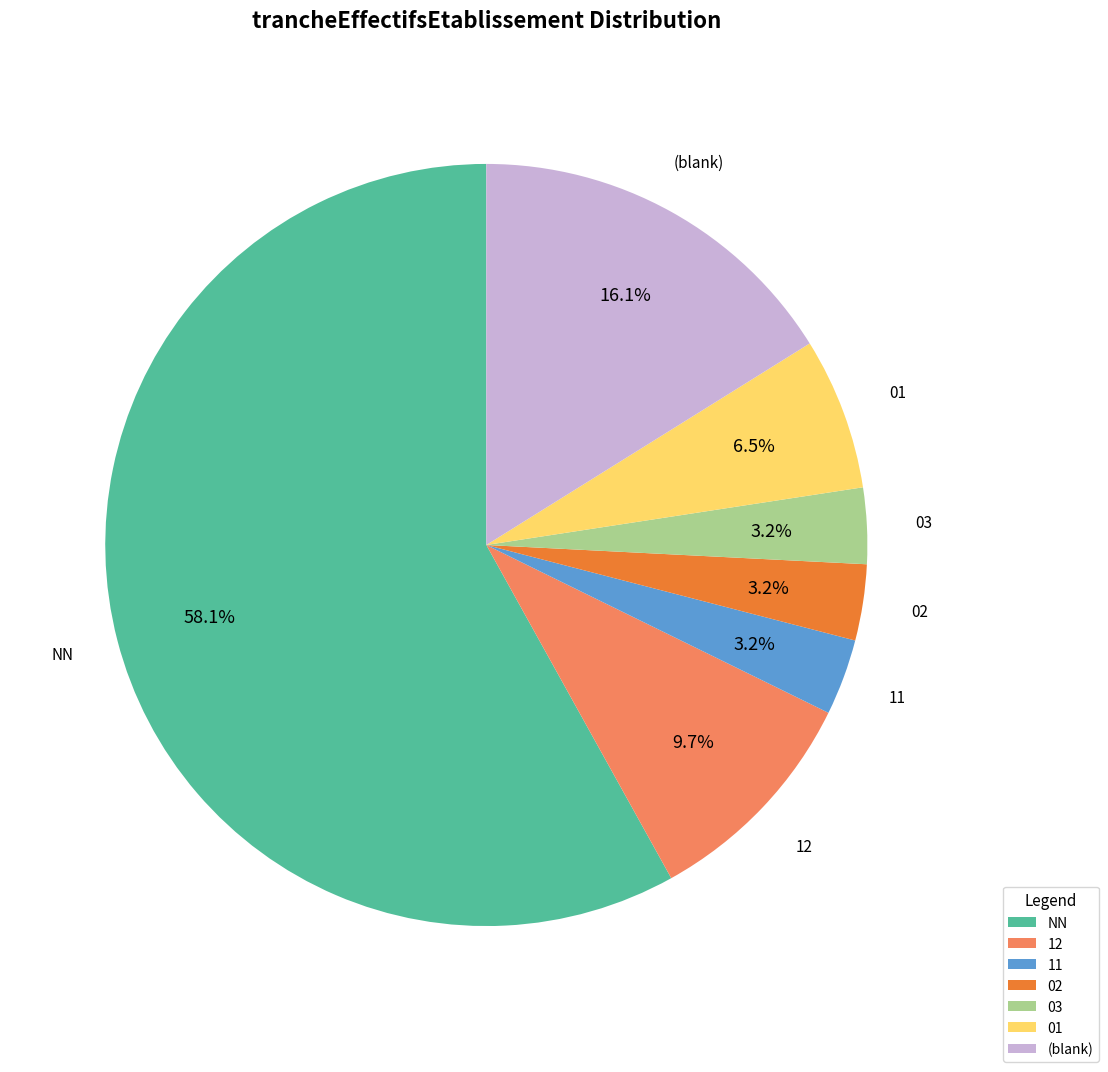

Is 02 the majority of the pie?

No